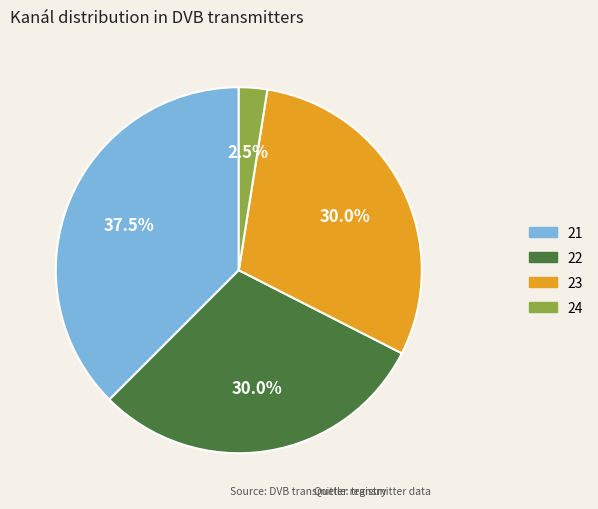

Is there a majority slice in this chart?

No